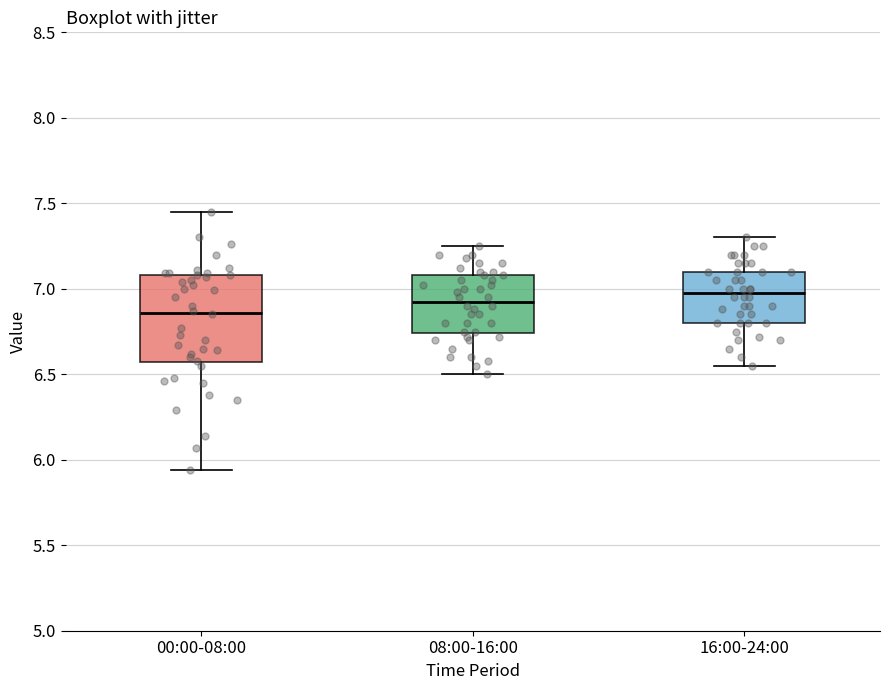

Reading left to right, transcribe this box plot: for each box, give where its median line is, the range the box spans, and where its two whiskers end, as read against the y-axis. The values are not printed on the chart, so give them approximately, as read against the axis.

00:00-08:00: median 6.85, box 6.55 to 7.10, whiskers 5.95 to 7.45
08:00-16:00: median 6.95, box 6.75 to 7.10, whiskers 6.50 to 7.25
16:00-24:00: median 7.00, box 6.80 to 7.10, whiskers 6.55 to 7.30